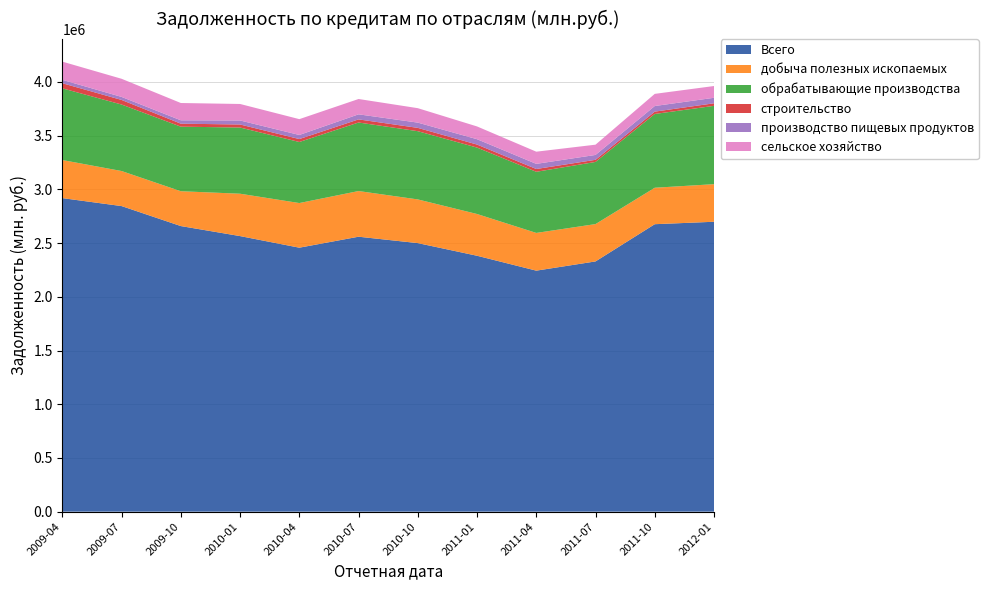

What is the difference between the Всего values at 2011-10 and 2009-04?

242722